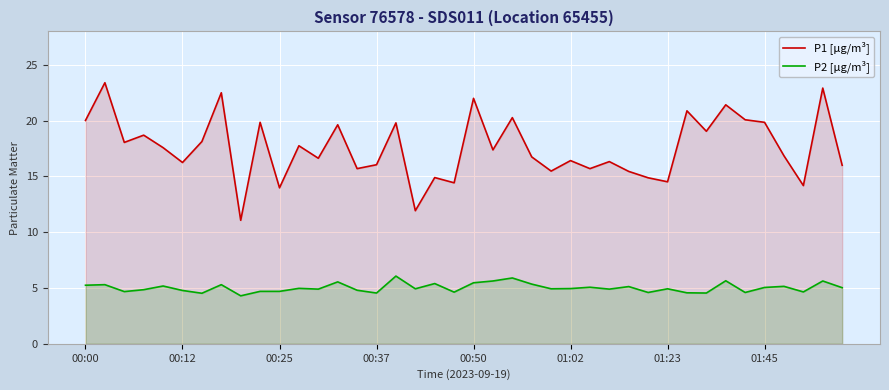

Does the chart display data point markers on the line(s)?

No